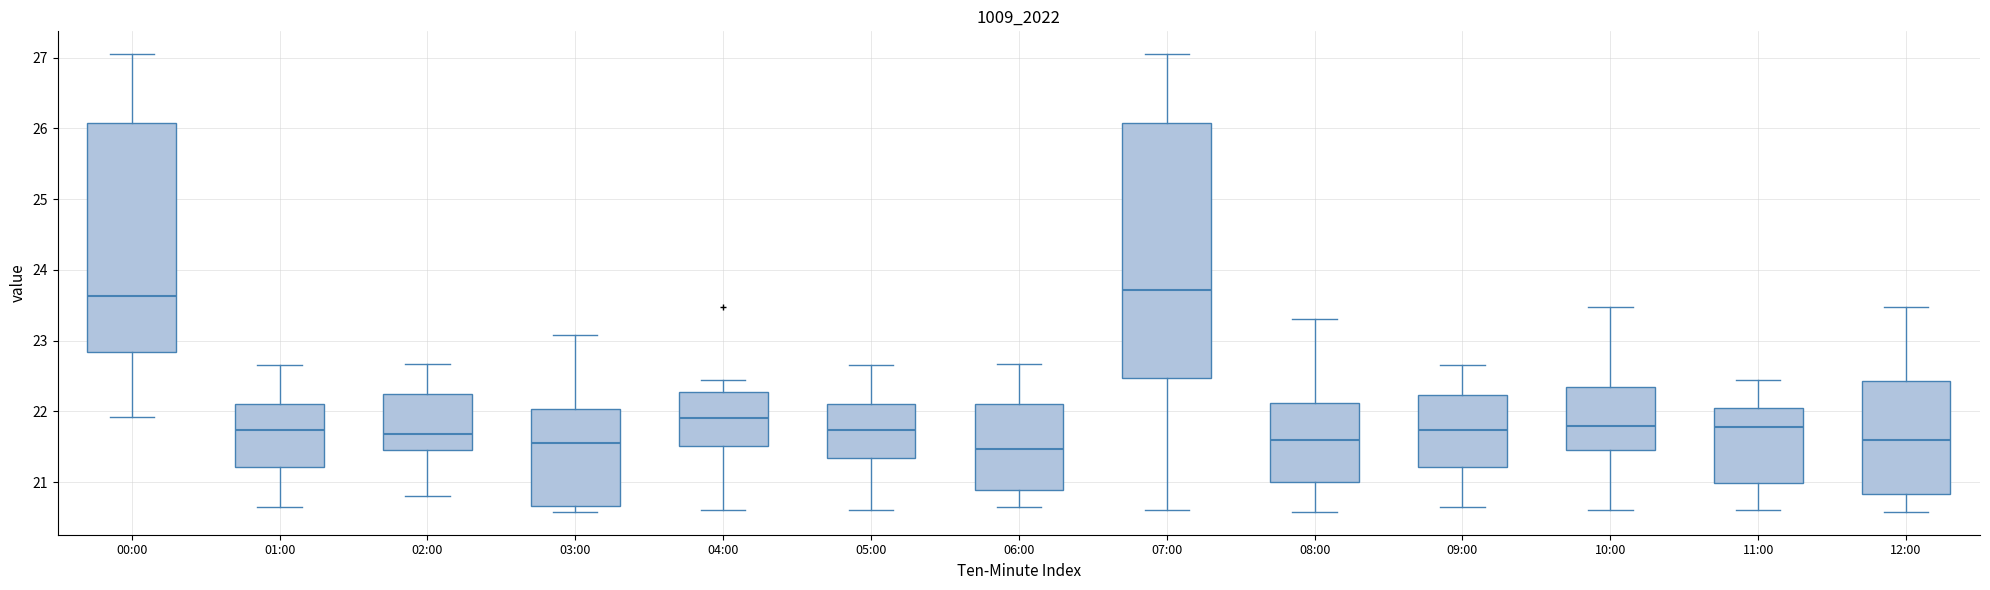

Comparing the boxes themselves (not the whiskers), which one is the tallest?

07:00